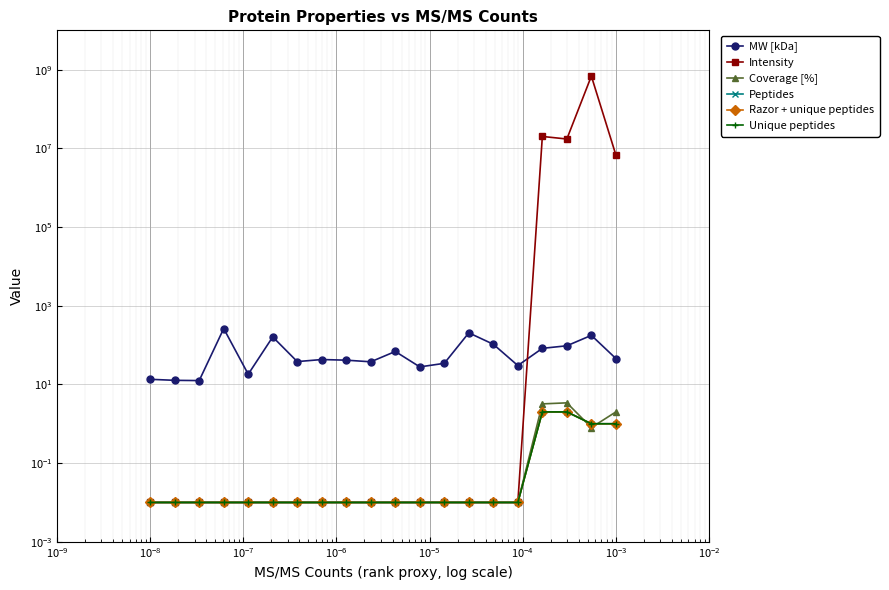

How many distinct data groups are displayed?

6